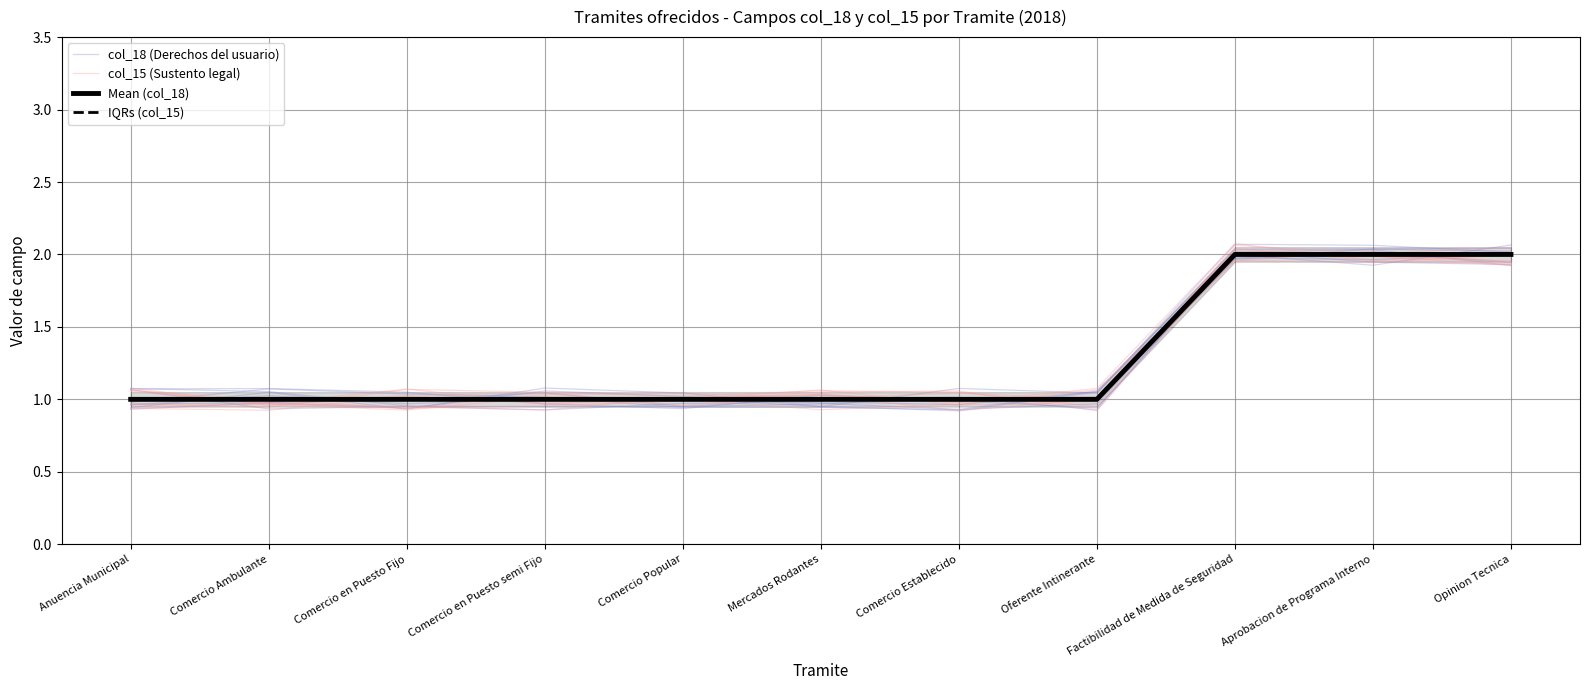

What is the label of the 7th point from the left?

Comercio Establecido